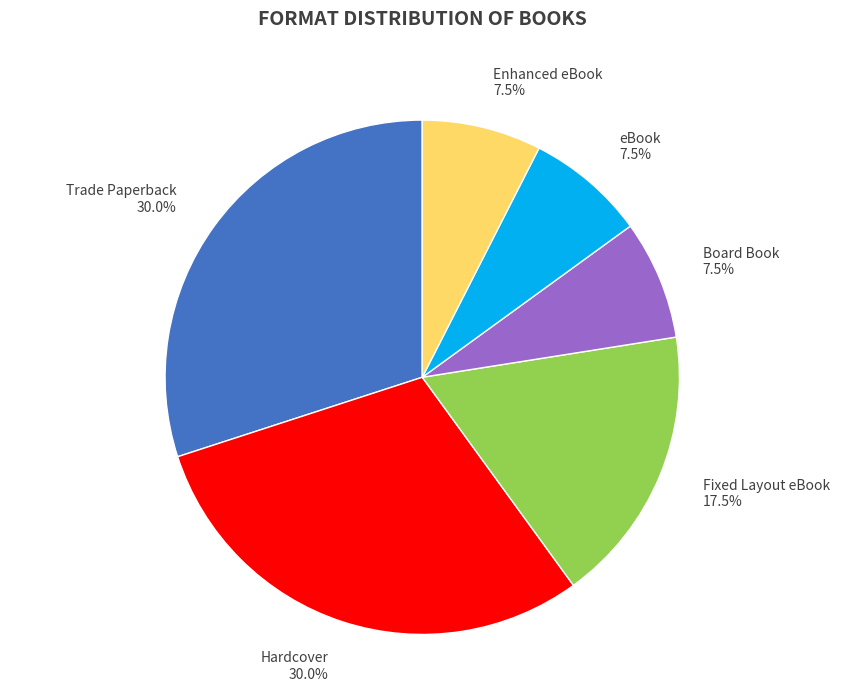

To the nearest percent, what portion does Trade Paperback represent?

30%